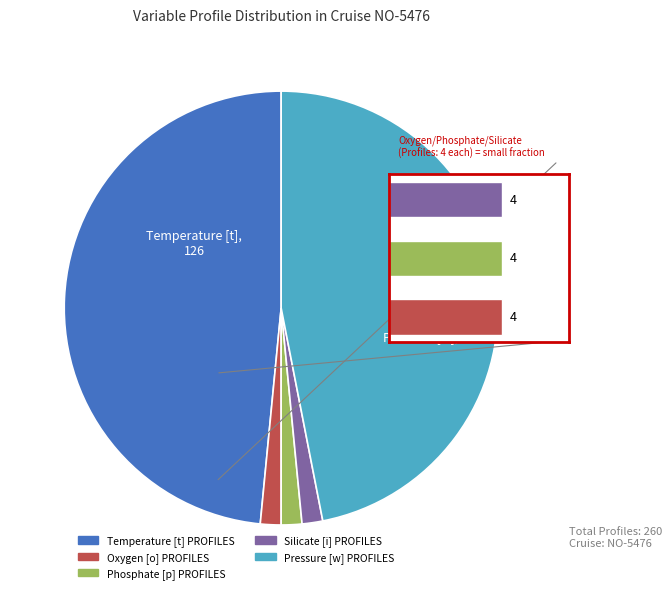

What is the change in value from Temperature [t] PROFILES to Phosphate [p] PROFILES?

-122